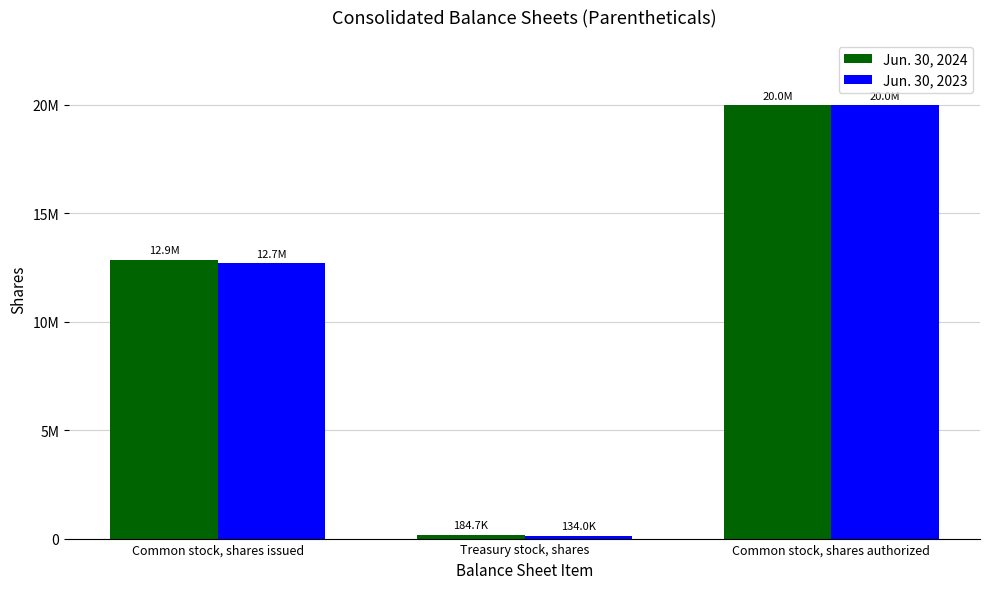

True or false: Jun. 30, 2024 has a value of 184672 at Treasury stock, shares.

True